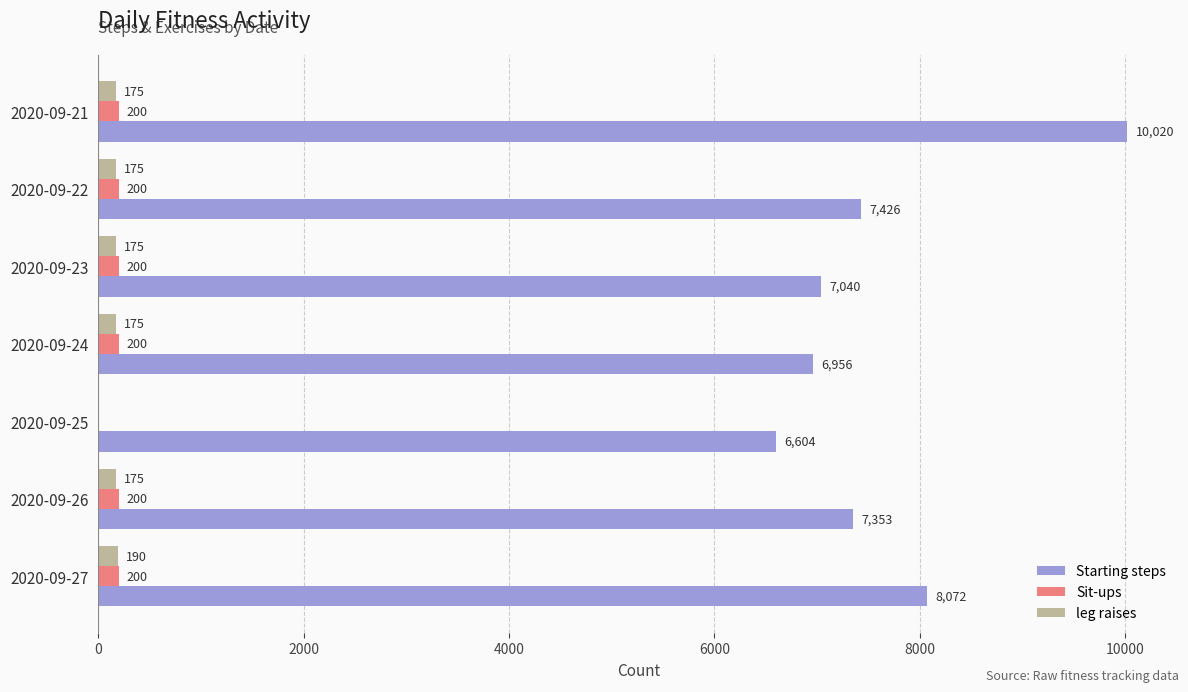

What is the sum of the Starting steps values at 2020-09-27 and 2020-09-25?

14676